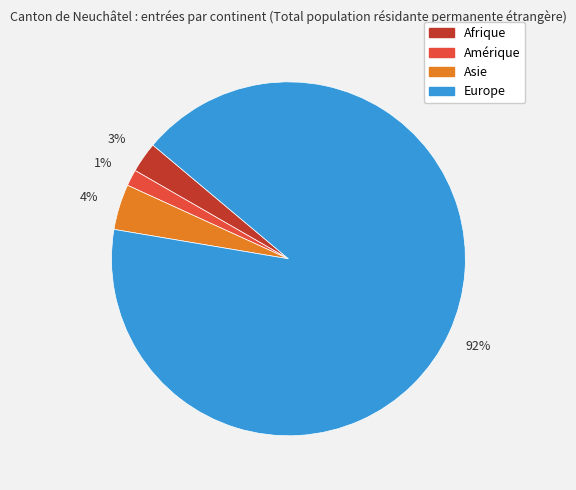

How many slices are in this pie chart?

4